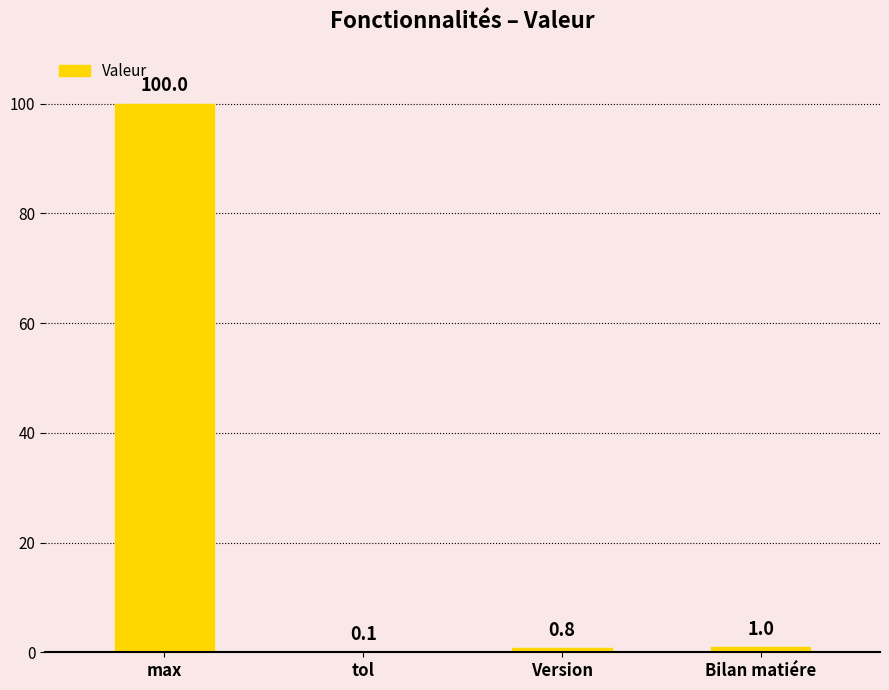

What is the change in value from max to Bilan matiére?

-99.0